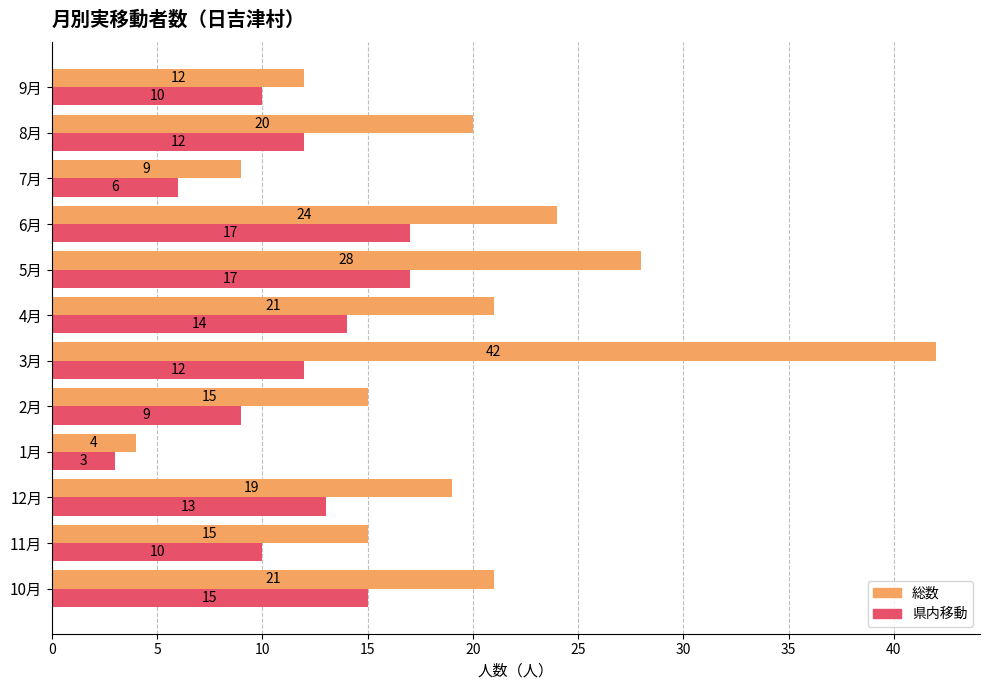

What is the greatest value displayed?

42